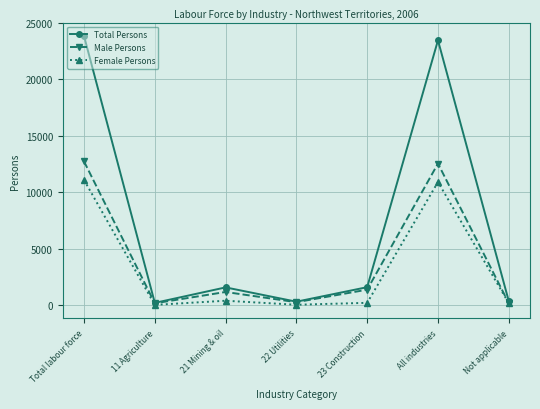

At which label is Total Persons closest to 12020?

23 Construction